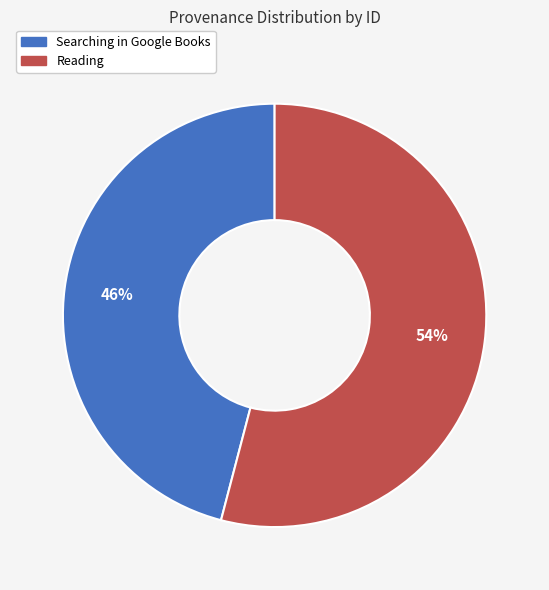

Is Searching in Google Books the majority of the pie?

No